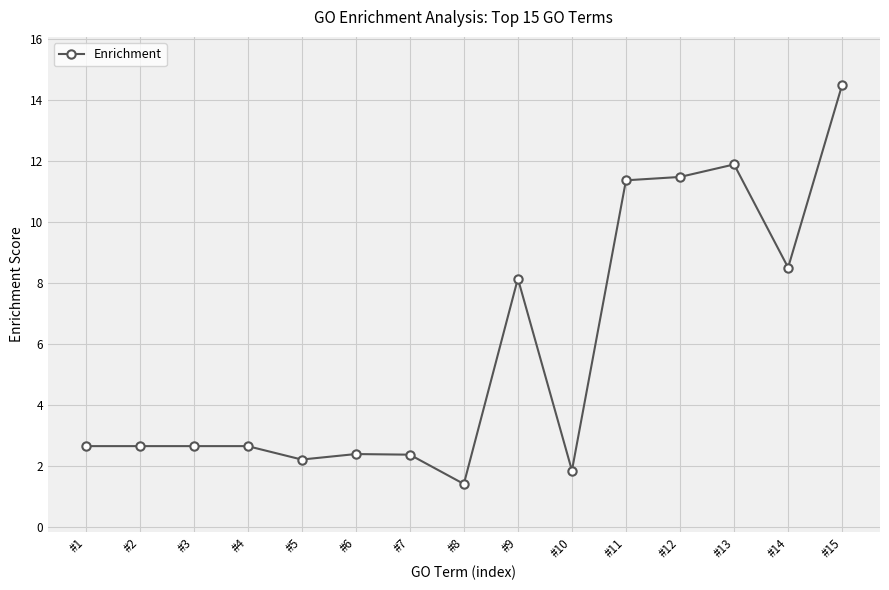

What is the difference between the maximum and second lowest values?

12.6